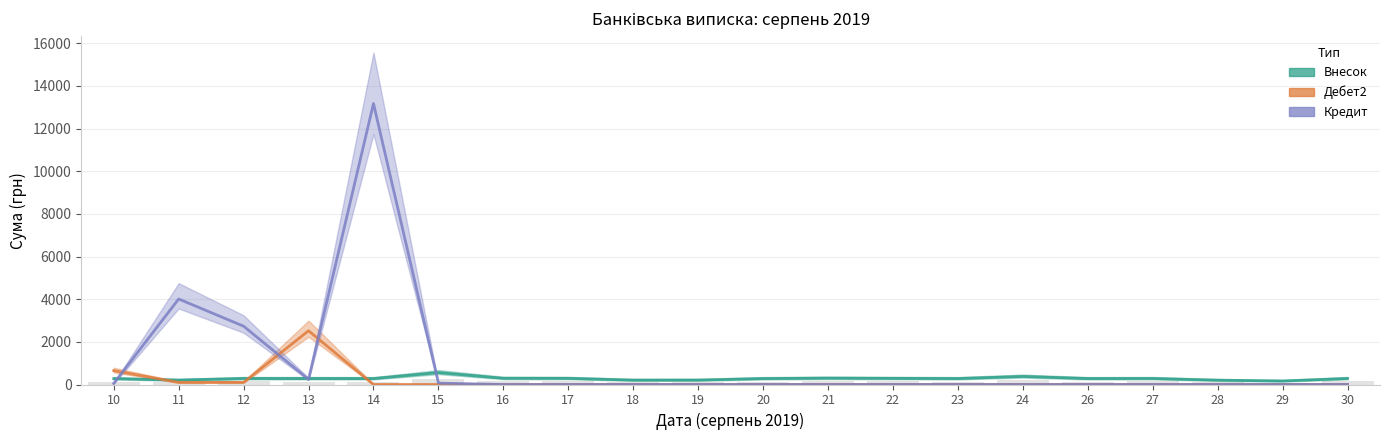

What is the value of the Внесок bar at the 11th from the left?

278.1